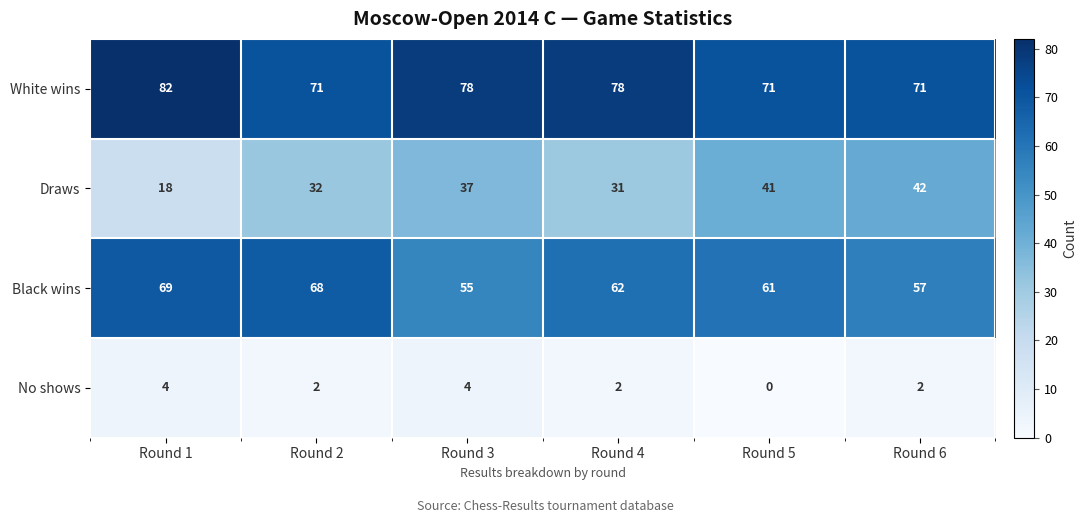

How many data points does each series have?

6